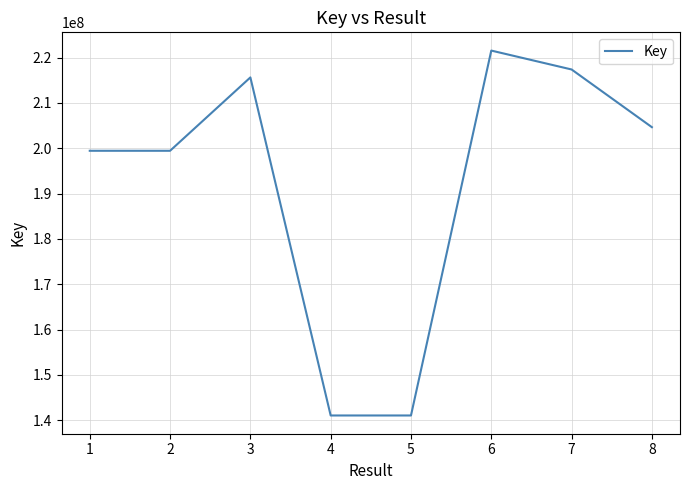

Which label corresponds to the largest value in the chart?

6